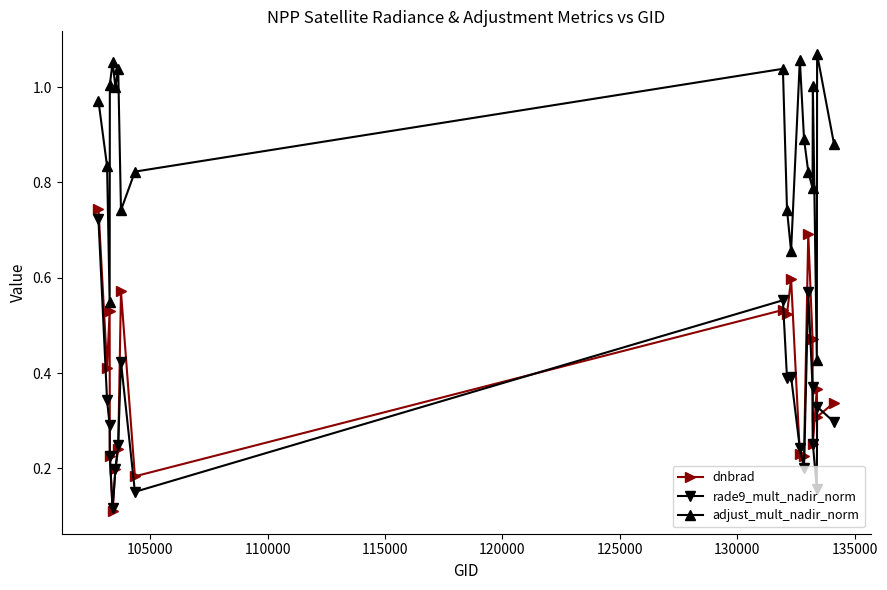

Which series has the largest total across all categories?

adjust_mult_nadir_norm